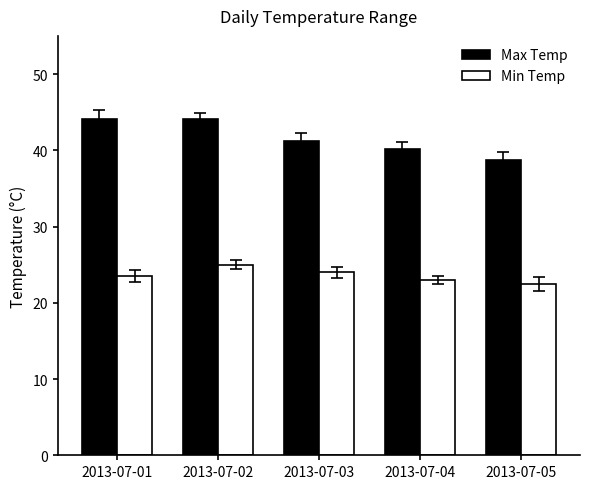

How many categories are shown in the chart?

5